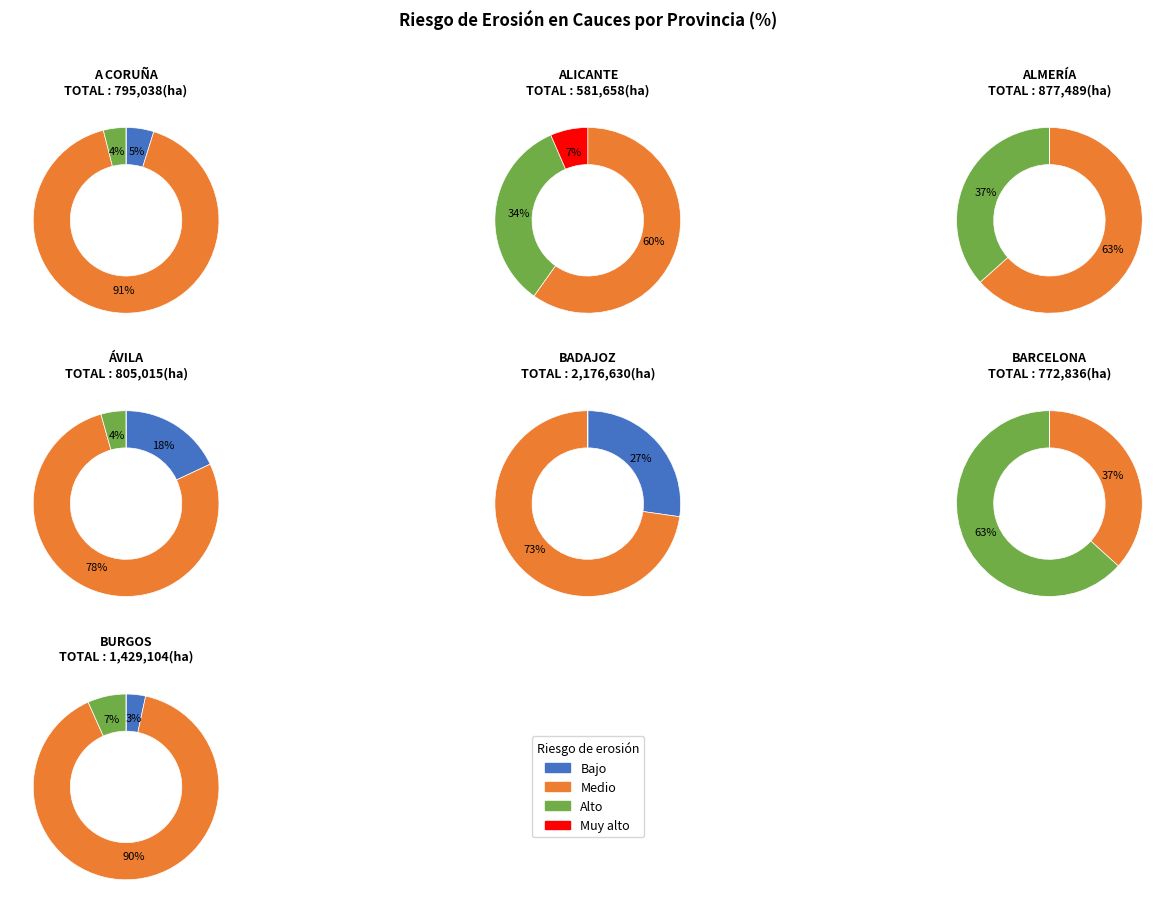

How many segments does this pie chart have?

28